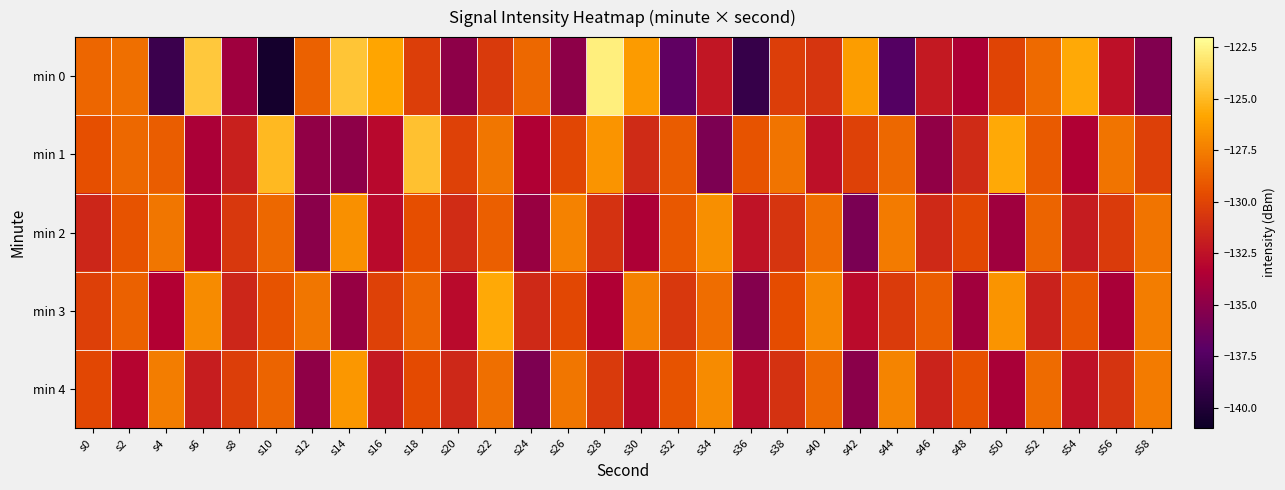

At s42, list the series in order from smallest to largest.

min 2, min 4, min 3, min 1, min 0